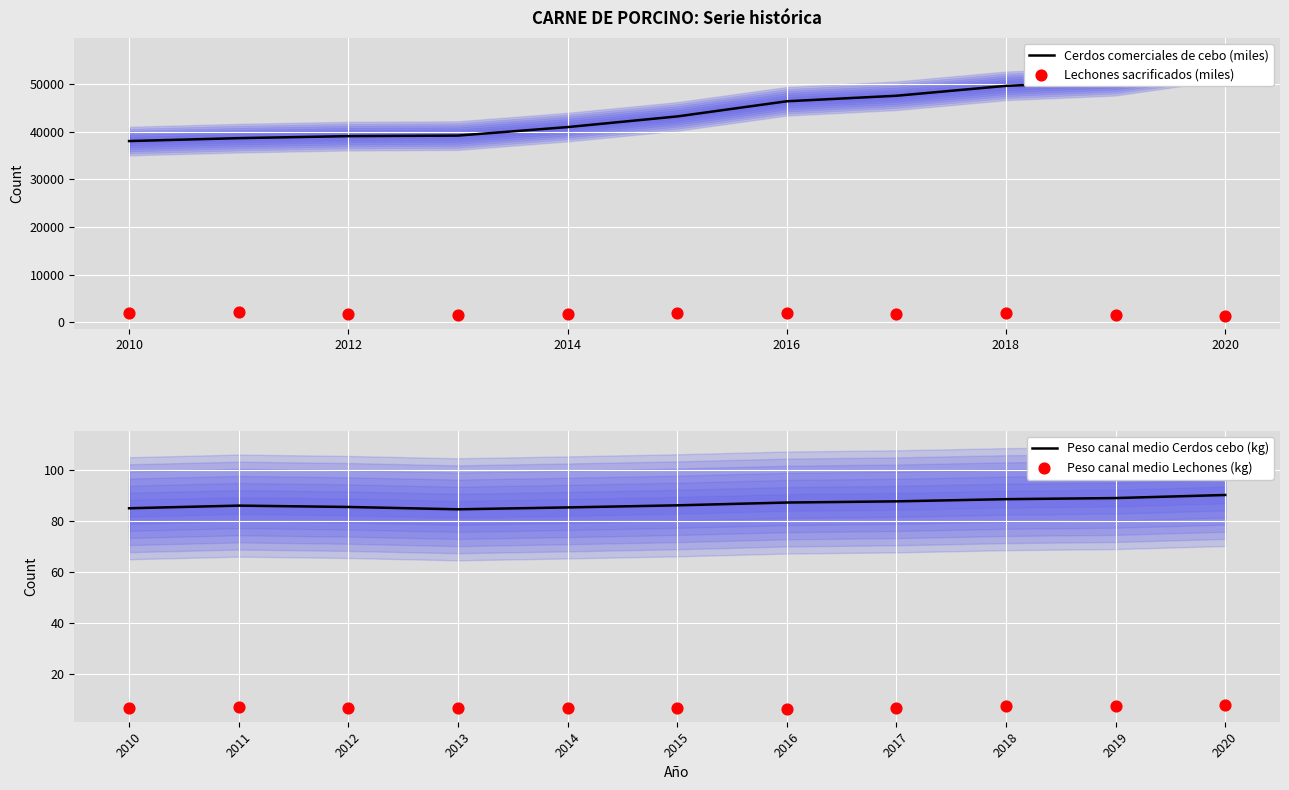

What is the highest value of the Peso canal medio Cerdos cebo (kg) series?

90.1